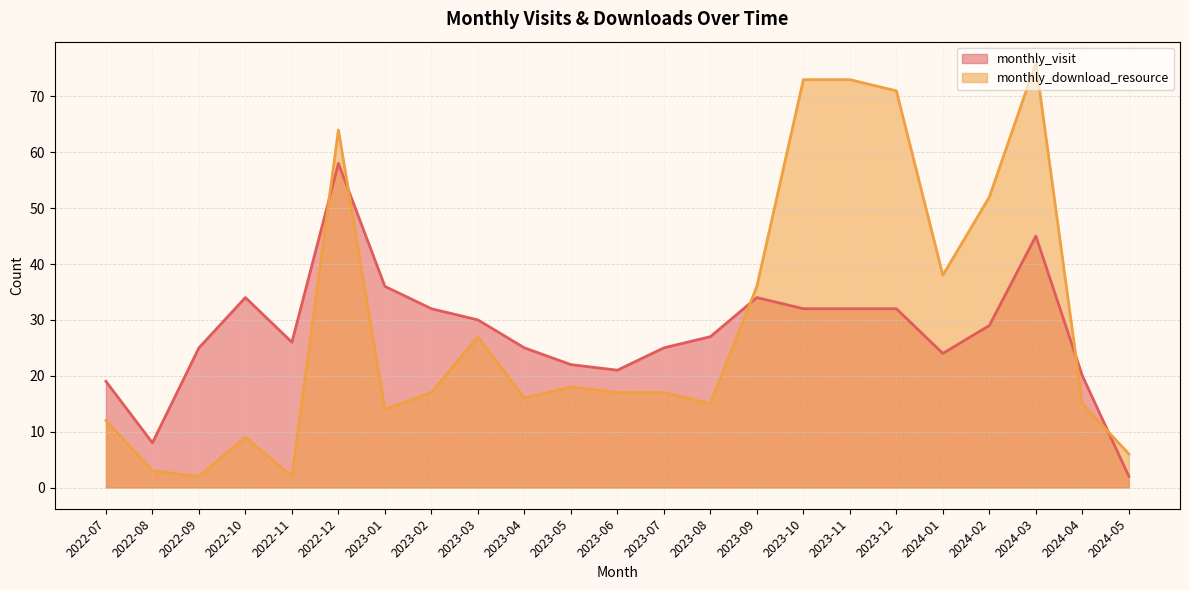

At how many categories does at least one series exceed 57?

5